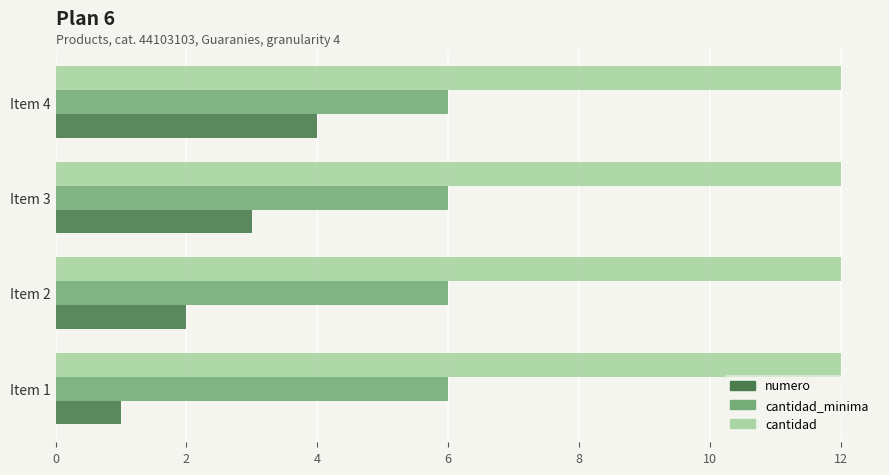

The cantidad series shows 4 at Item 3. True or false?

False